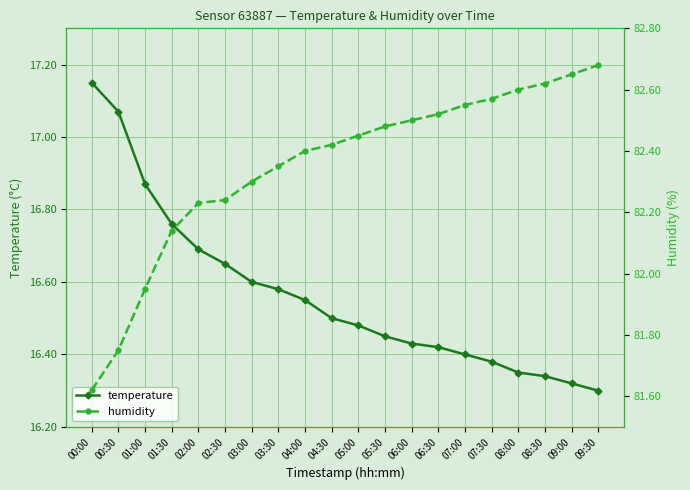

What is the difference between the highest and lowest values at 06:00?

66.1